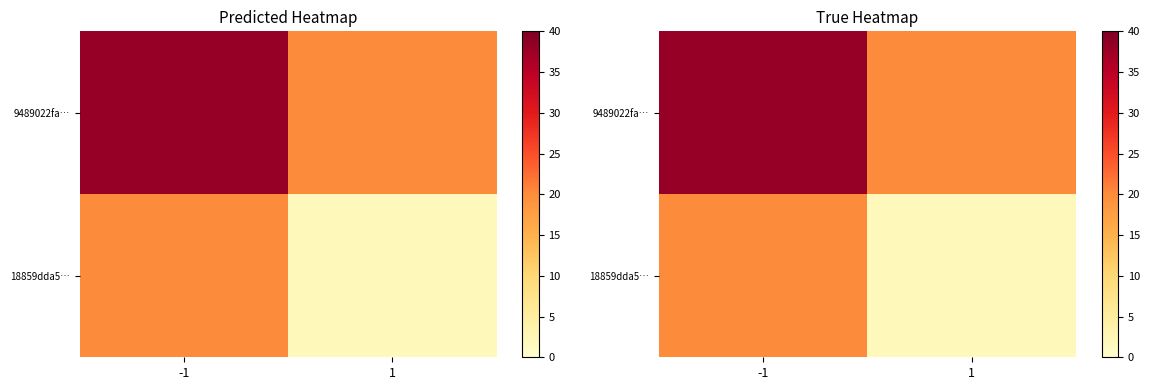

At which category is the sum across all series the highest?

-1